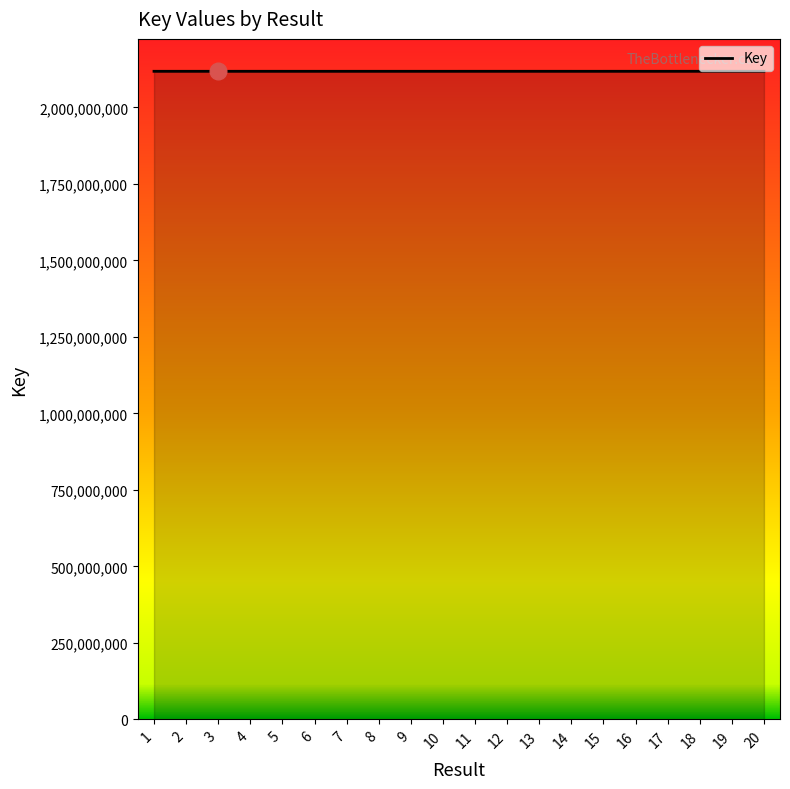

The value at 15 is 2117858856. True or false?

True